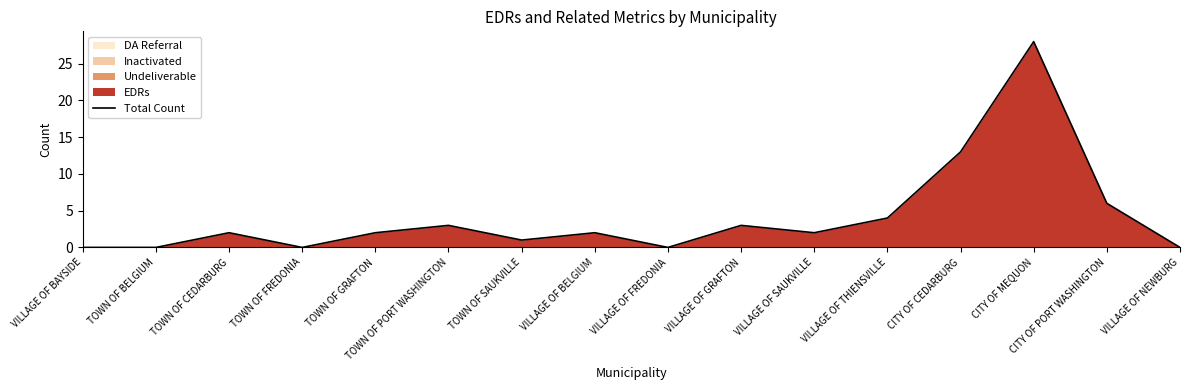

How many data points are above 2?

6